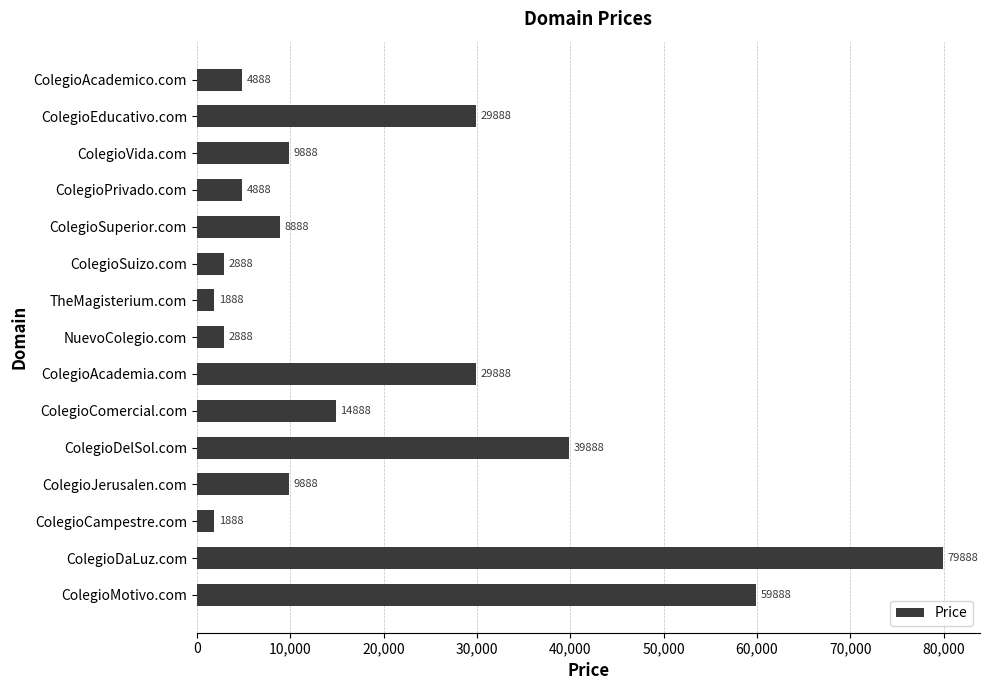

At which label is the value closest to 40888?

ColegioDelSol.com